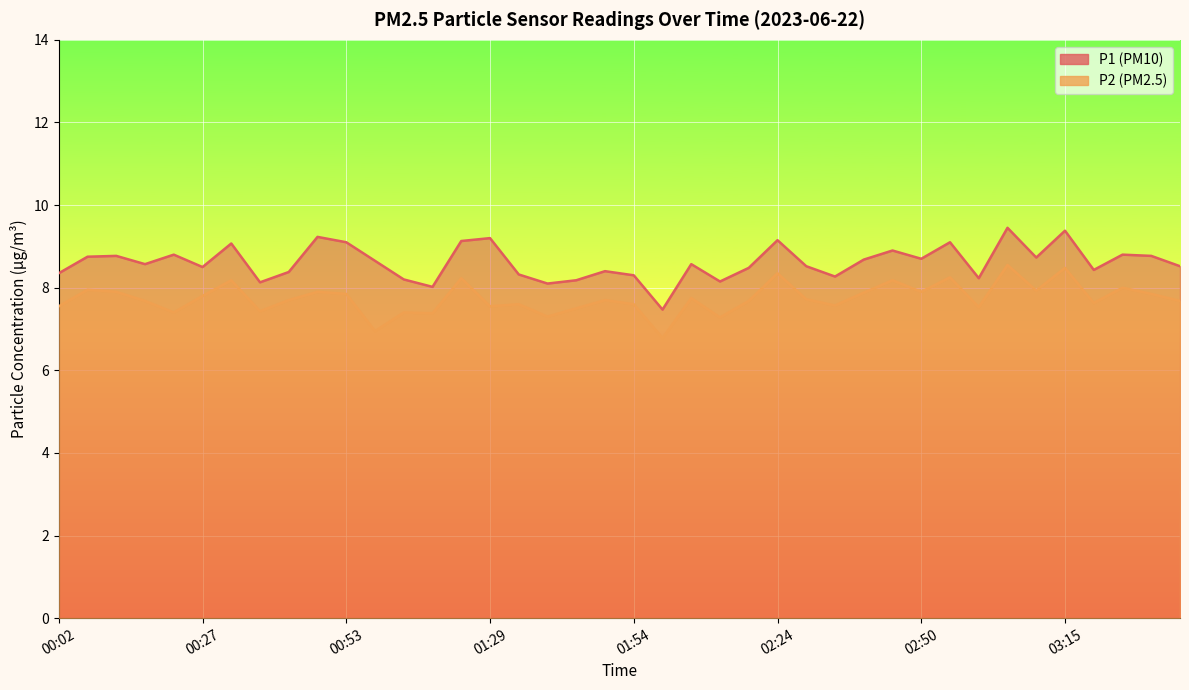

Reading right to left, extract all data points from this chart.

P1: 03:35=8.5	03:30=8.8	03:25=8.8	03:20=8.4	03:15=9.4	03:10=8.7	03:05=9.4	03:00=8.2	02:55=9.1	02:50=8.7	02:45=8.9	02:40=8.7	02:35=8.3	02:29=8.5	02:24=9.2	02:19=8.5	02:14=8.2	02:09=8.6	01:59=7.5	01:54=8.3	01:49=8.4	01:44=8.2	01:39=8.1	01:34=8.3	01:29=9.2	01:23=9.1	01:18=8.0	01:03=8.2	00:58=8.7	00:53=9.1	00:48=9.2	00:43=8.4	00:37=8.1	00:32=9.1	00:27=8.5	00:22=8.8	00:17=8.6	00:12=8.8	00:07=8.8	00:02=8.3
P2: 03:35=7.7	03:30=7.8	03:25=8.0	03:20=7.6	03:15=8.5	03:10=7.9	03:05=8.6	03:00=7.5	02:55=8.2	02:50=7.9	02:45=8.2	02:40=7.9	02:35=7.6	02:29=7.7	02:24=8.3	02:19=7.7	02:14=7.3	02:09=7.8	01:59=6.8	01:54=7.6	01:49=7.7	01:44=7.5	01:39=7.3	01:34=7.6	01:29=7.5	01:23=8.2	01:18=7.4	01:03=7.4	00:58=7.0	00:53=7.8	00:48=7.9	00:43=7.7	00:37=7.4	00:32=8.2	00:27=7.8	00:22=7.4	00:17=7.7	00:12=7.9	00:07=8.0	00:02=7.5